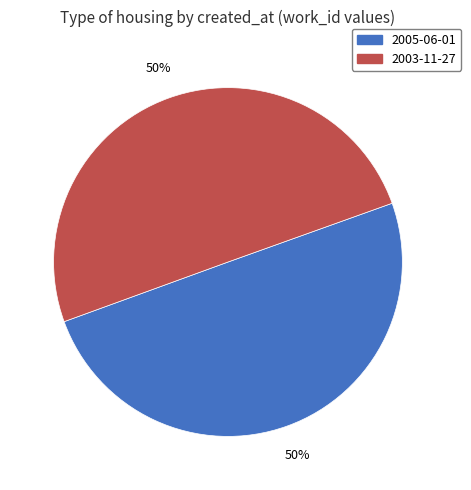

Is it true that 2005-06-01 is 35% of the pie?

False